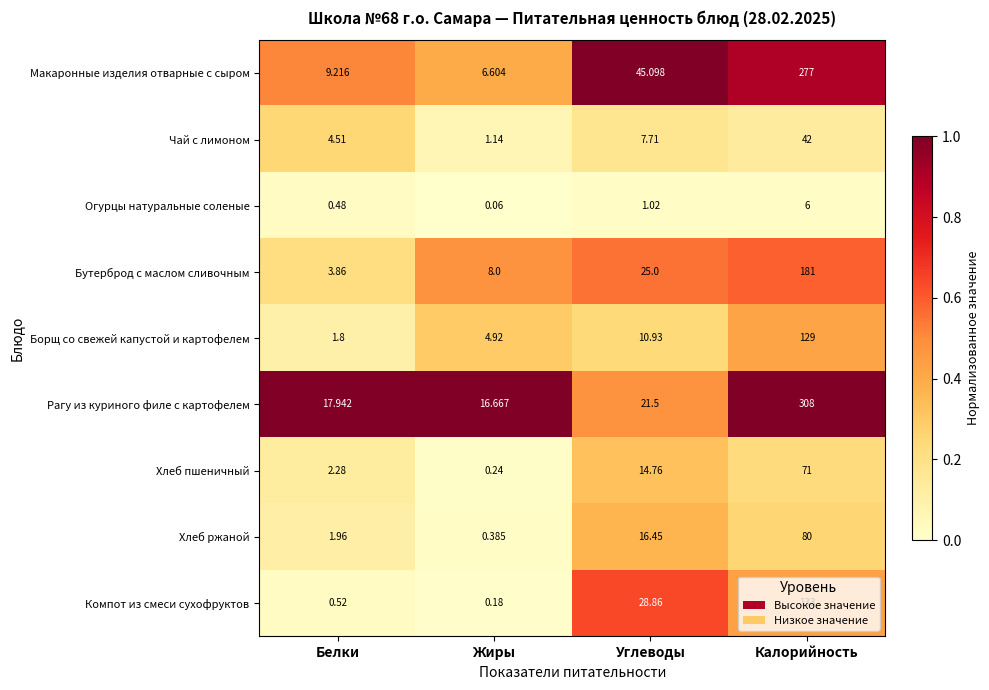

At which label does Рагу из куриного филе с картофелем first exceed 21?

Углеводы